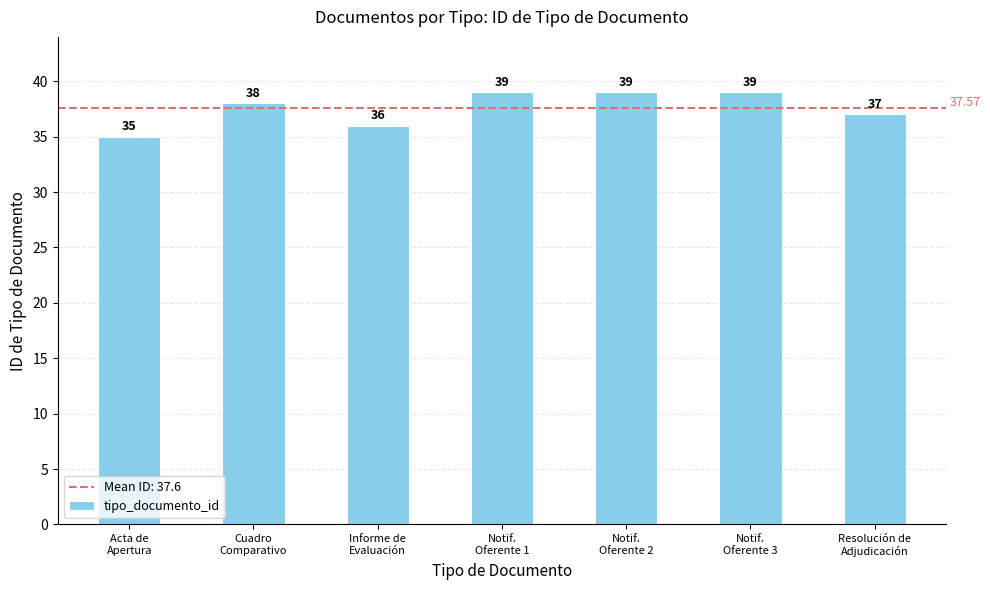

What is the value of the 2nd bar from the left?

38